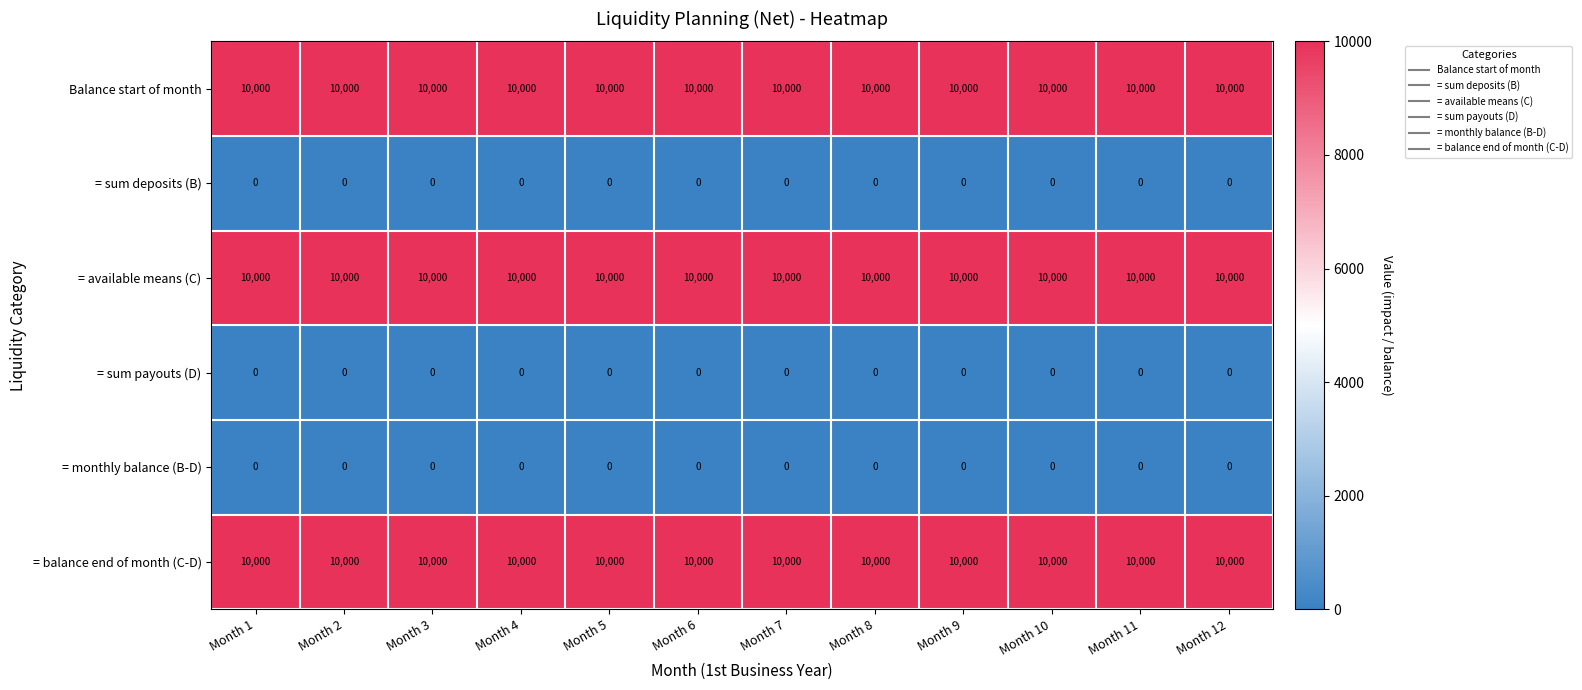

What is the sum of the = available means (C) values at Month 7 and Month 9?

20000